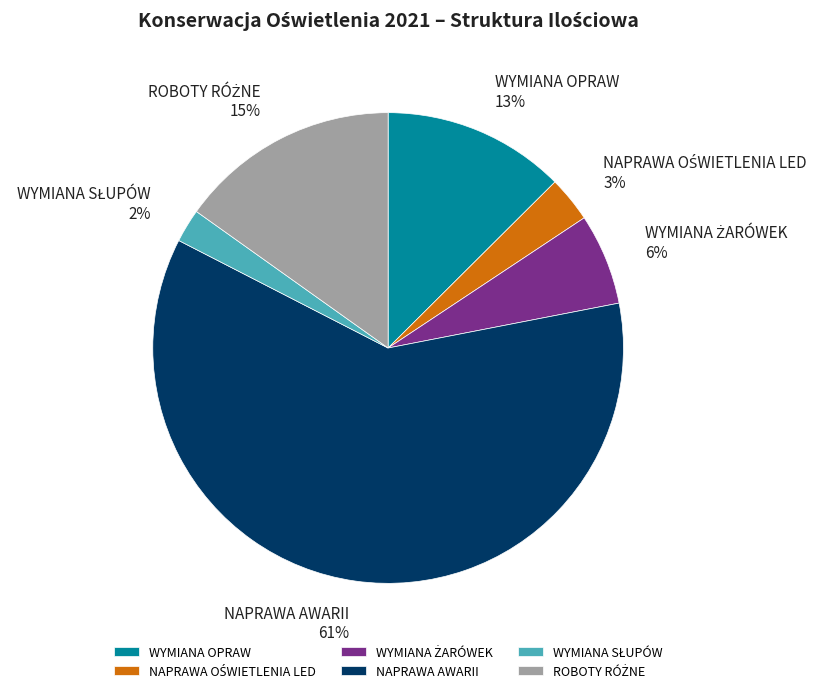

Is there any slice that represents more than half of the pie?

Yes